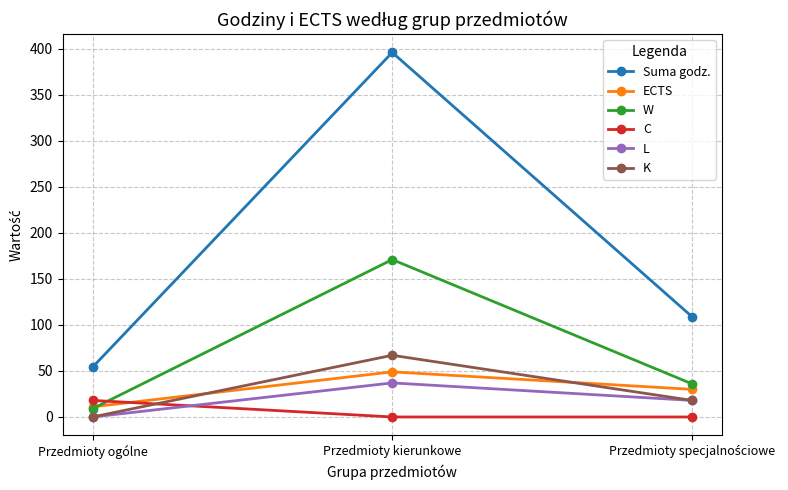

True or false: L has a value of 0 at Przedmioty ogólne.

True